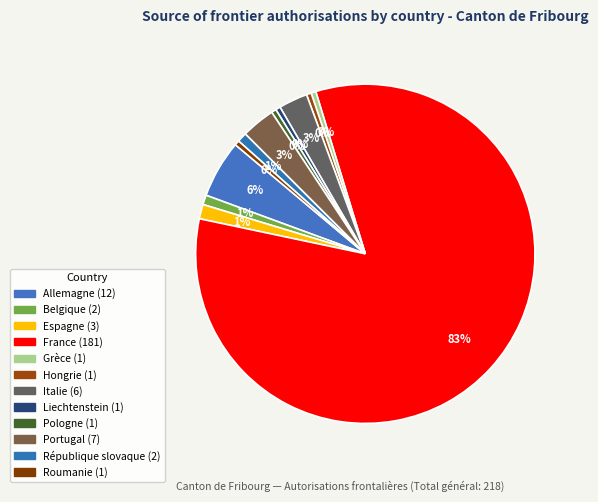

Which has a higher value, Hongrie or République slovaque?

République slovaque